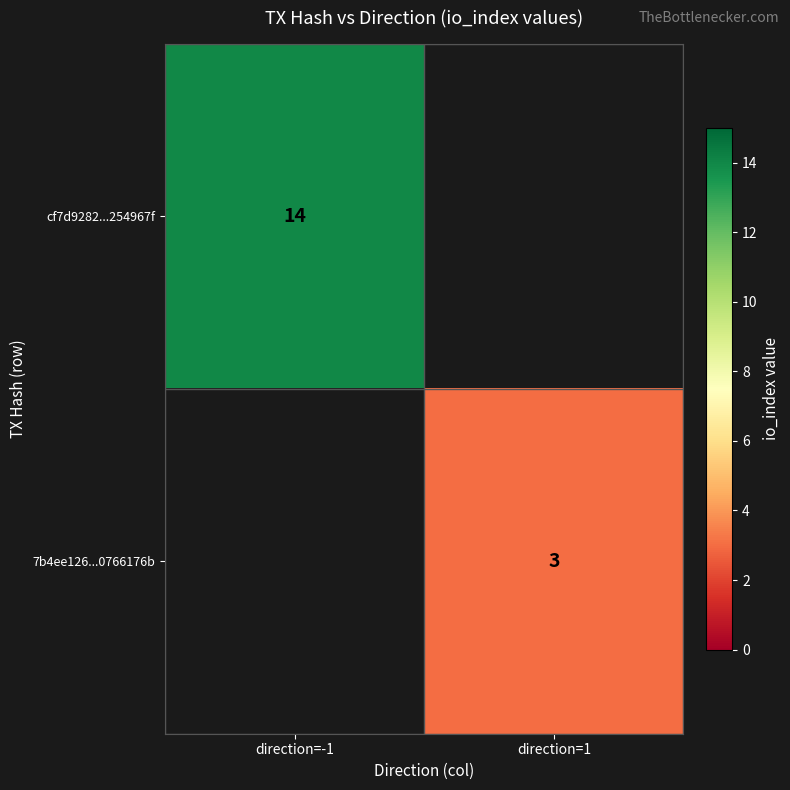

The value of 7b4ee126...0766176b at direction=1 is 3. True or false?

True